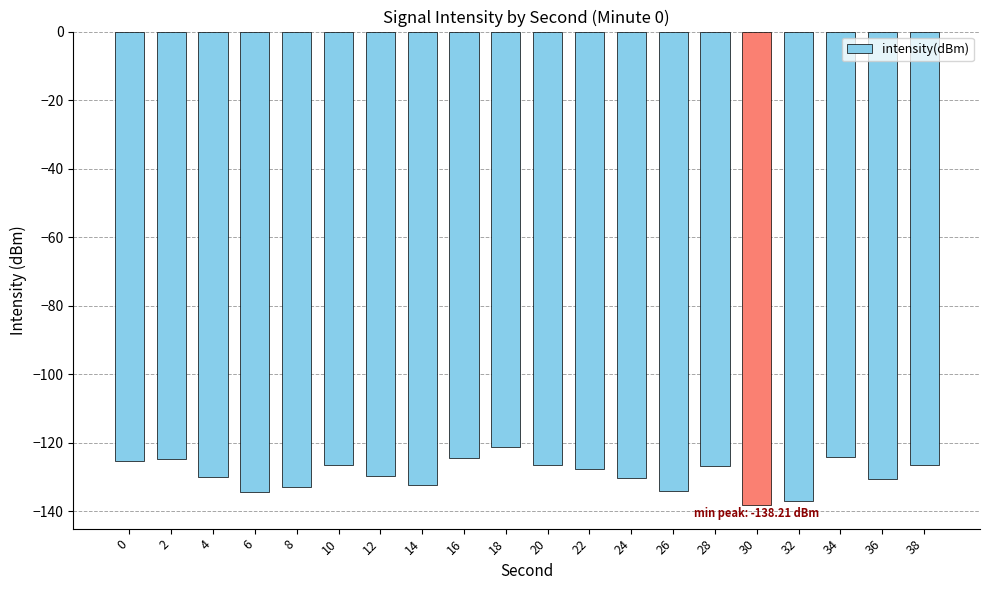

What is the value of the 12th bar from the left?

-127.7